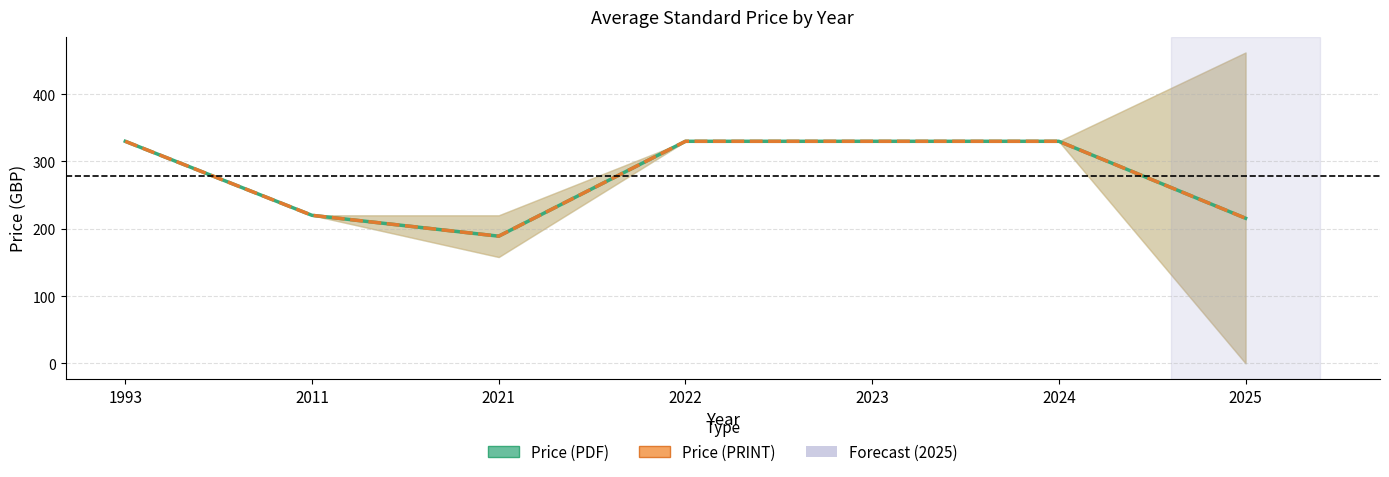

Rank the categories by Price (PDF) value from highest to lowest.

1993, 2022, 2023, 2024, 2011, 2025, 2021